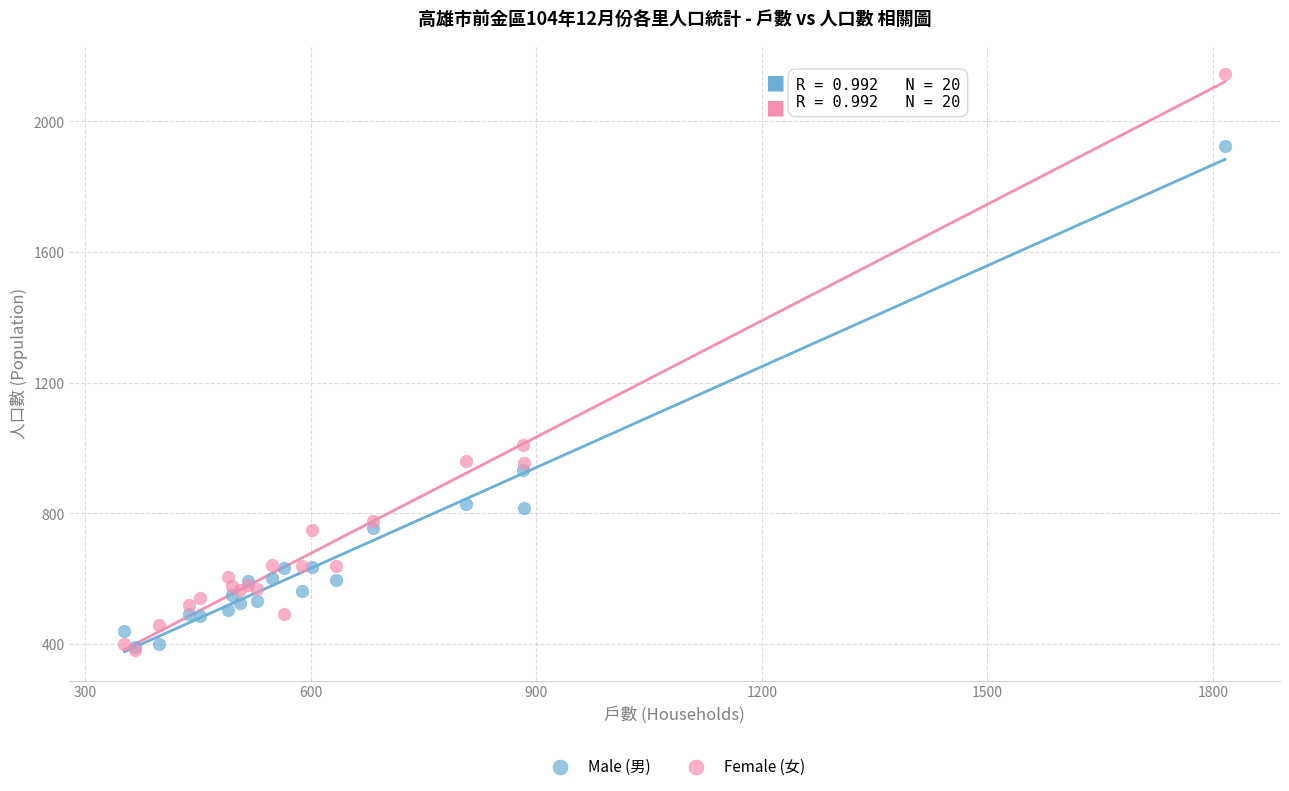

Which series reaches the maximum Y coordinate?

Female (女)